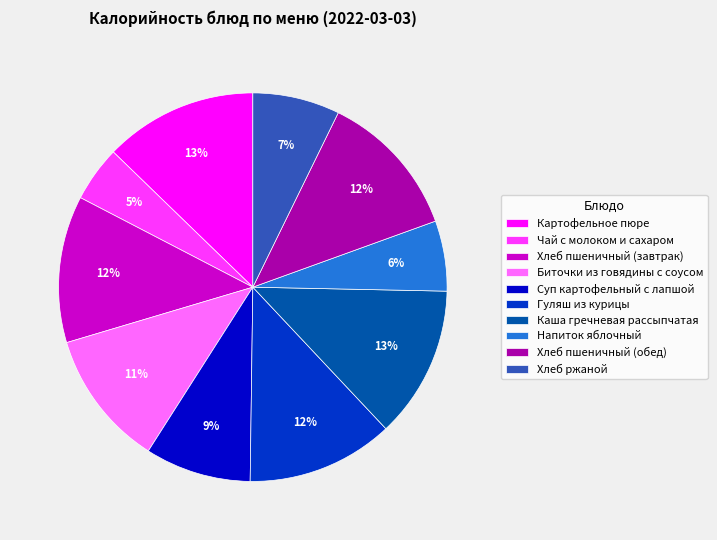

Which has a higher value, Биточки из говядины с соусом or Гуляш из курицы?

Гуляш из курицы